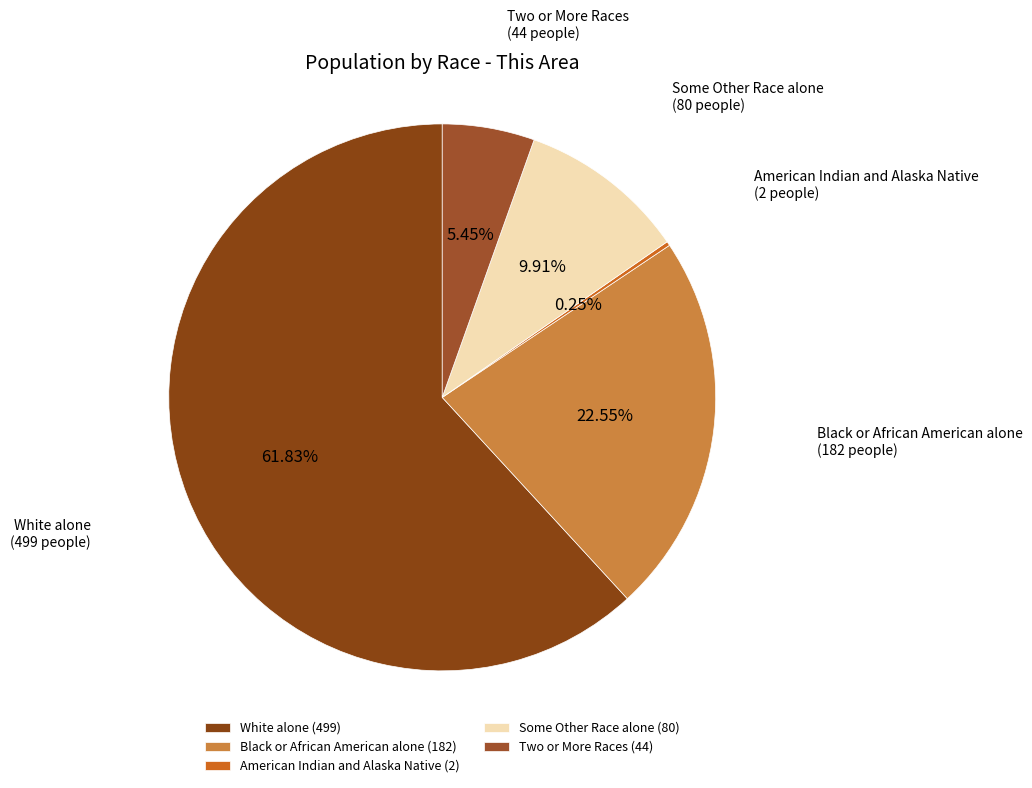

What is the majority slice?

White alone (499)